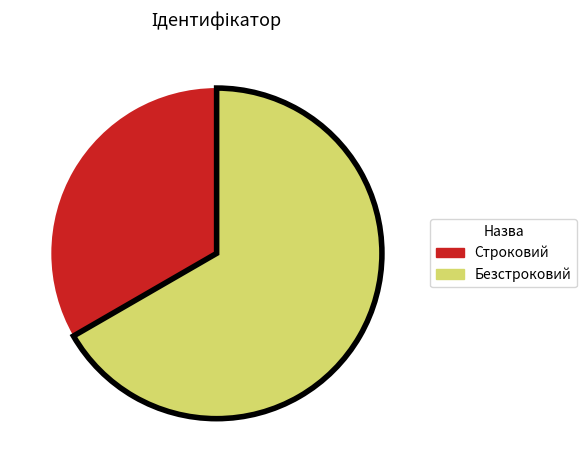

Which slice represents more than half of the pie?

Безстроковий